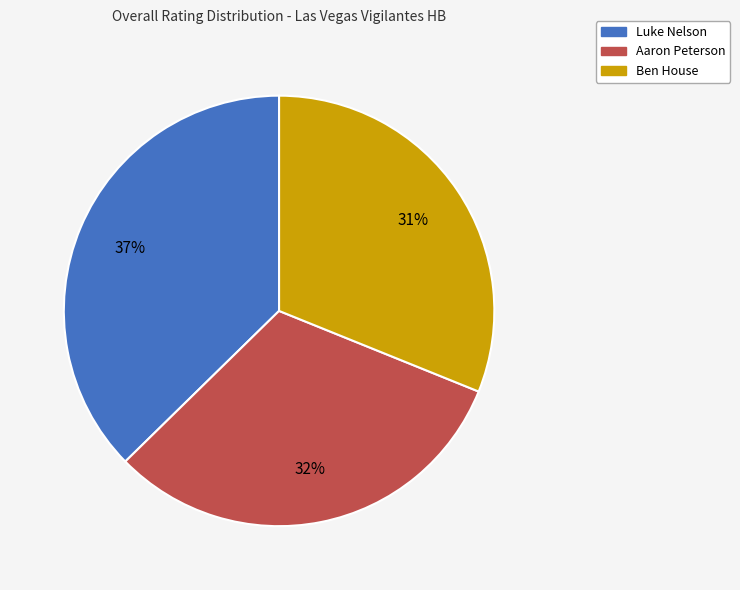

Approximately how many times larger is the value at Luke Nelson compared to Ben House?

1.2